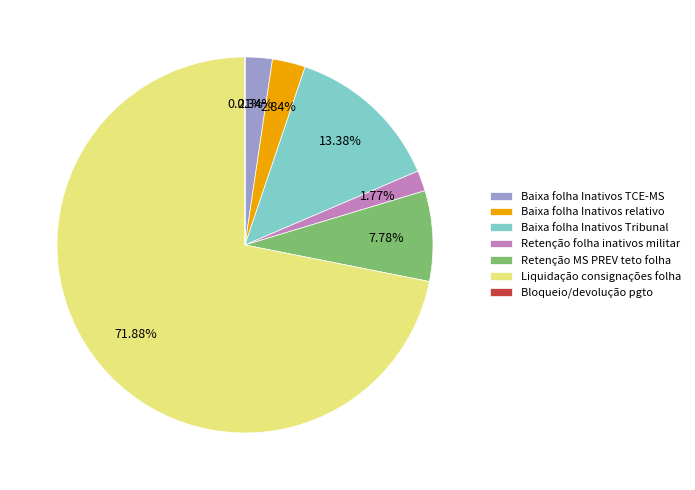

What percentage do Baixa folha Inativos TCE-MS and Retenção MS PREV teto folha together represent?

10.1%